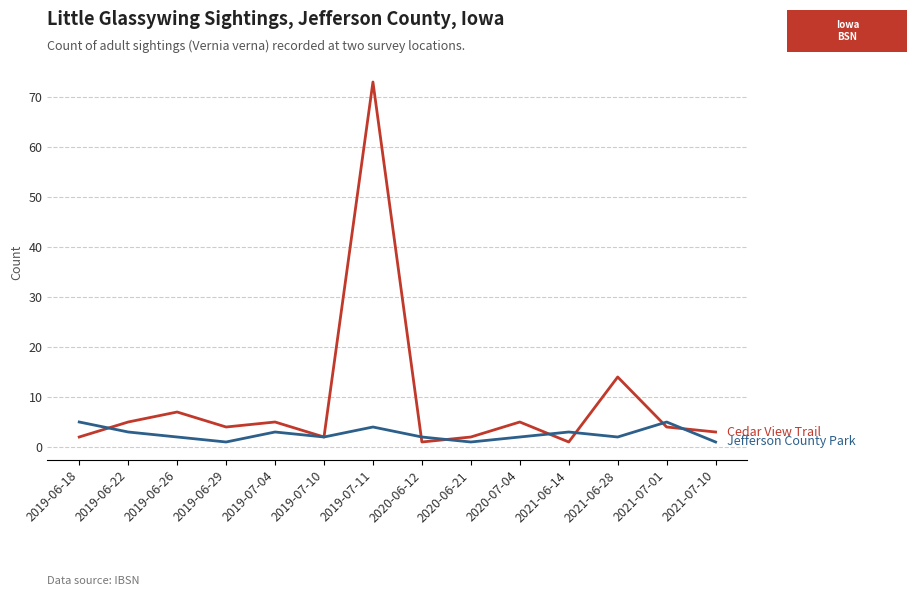

What is the total value across all series at 2019-06-26?

9